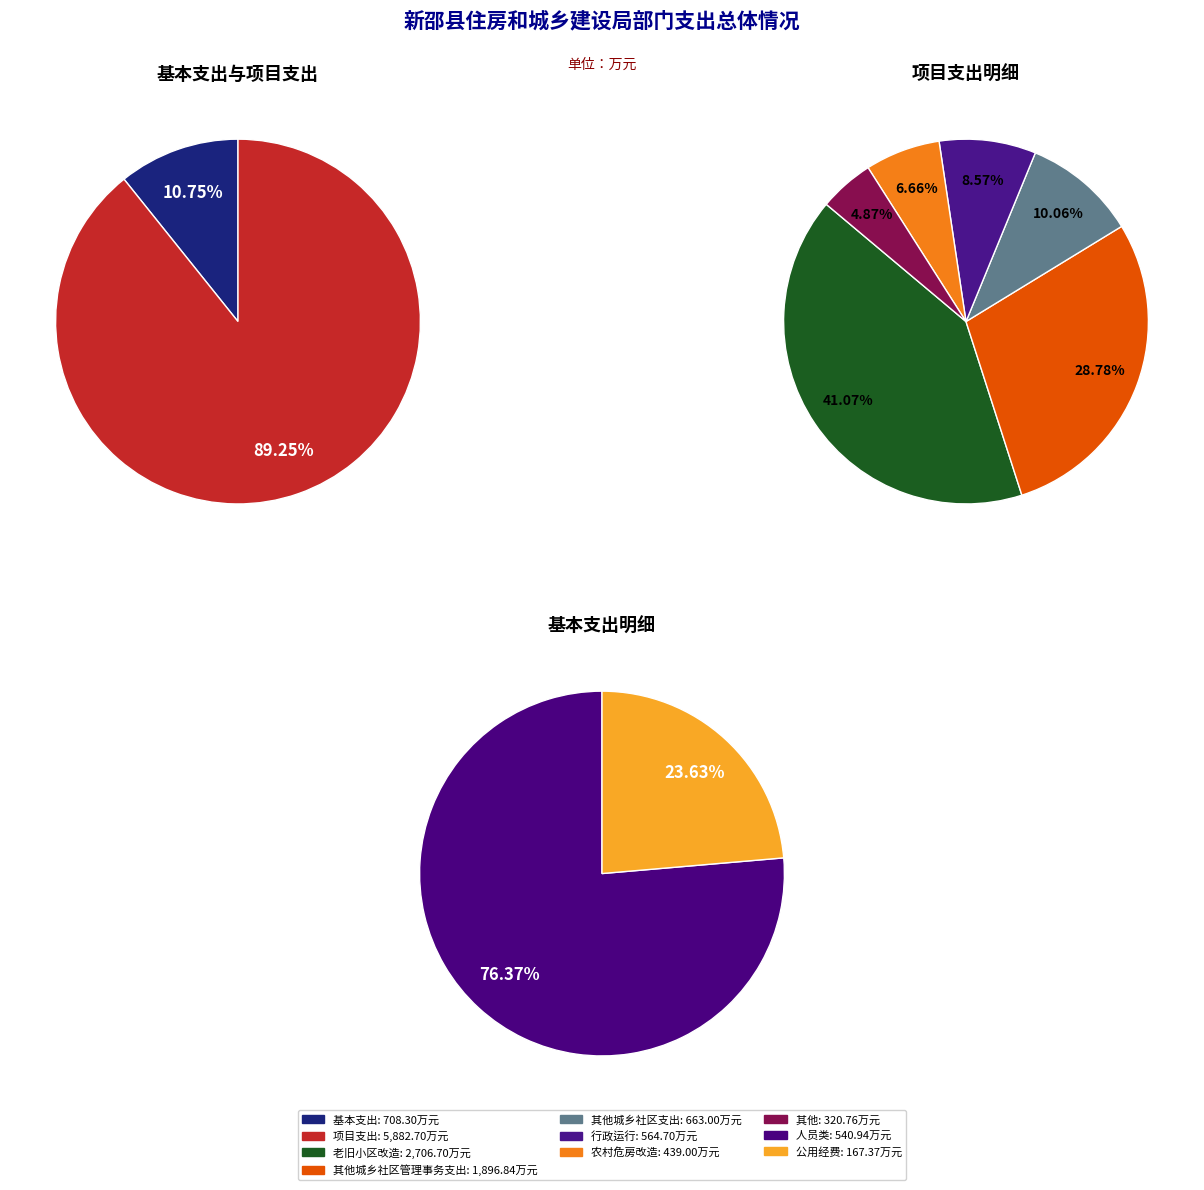

What is the change in value from 基本支出 to 项目支出?

+5174.4